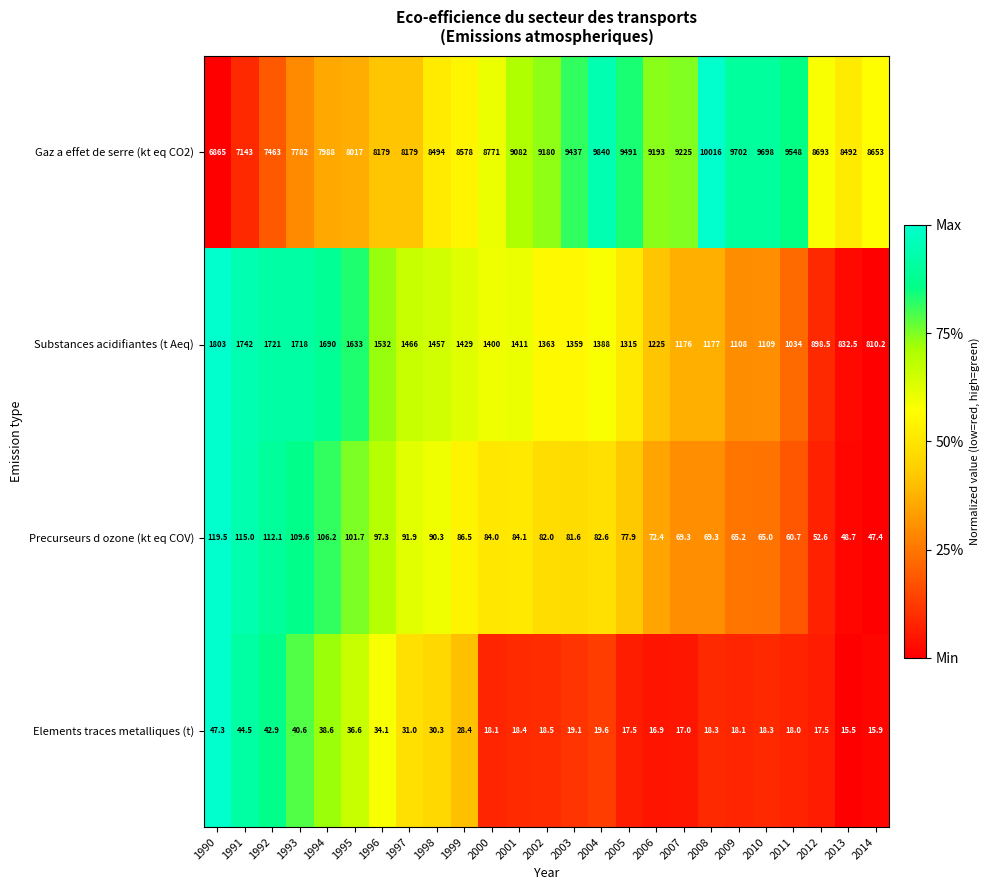

Between 2000 and 2002, which series saw the biggest shift?

Gaz a effet de serre (kt eq CO2)